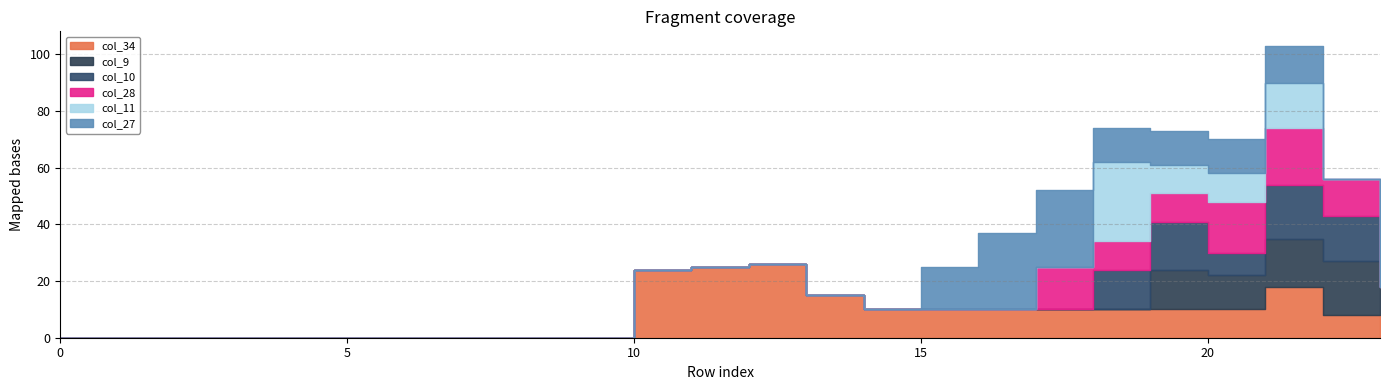

Is it true that col_28 equals -13 at 15?

False